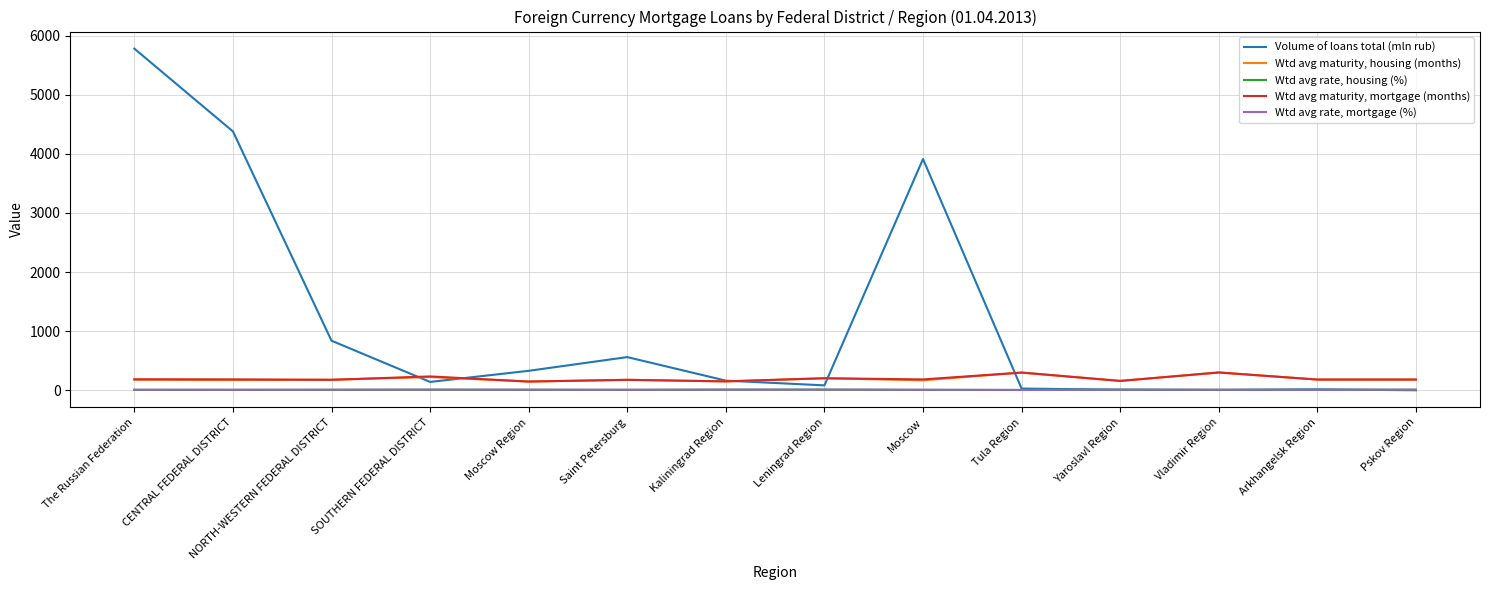

Which series has the largest total across all categories?

Volume of loans total (mln rub)